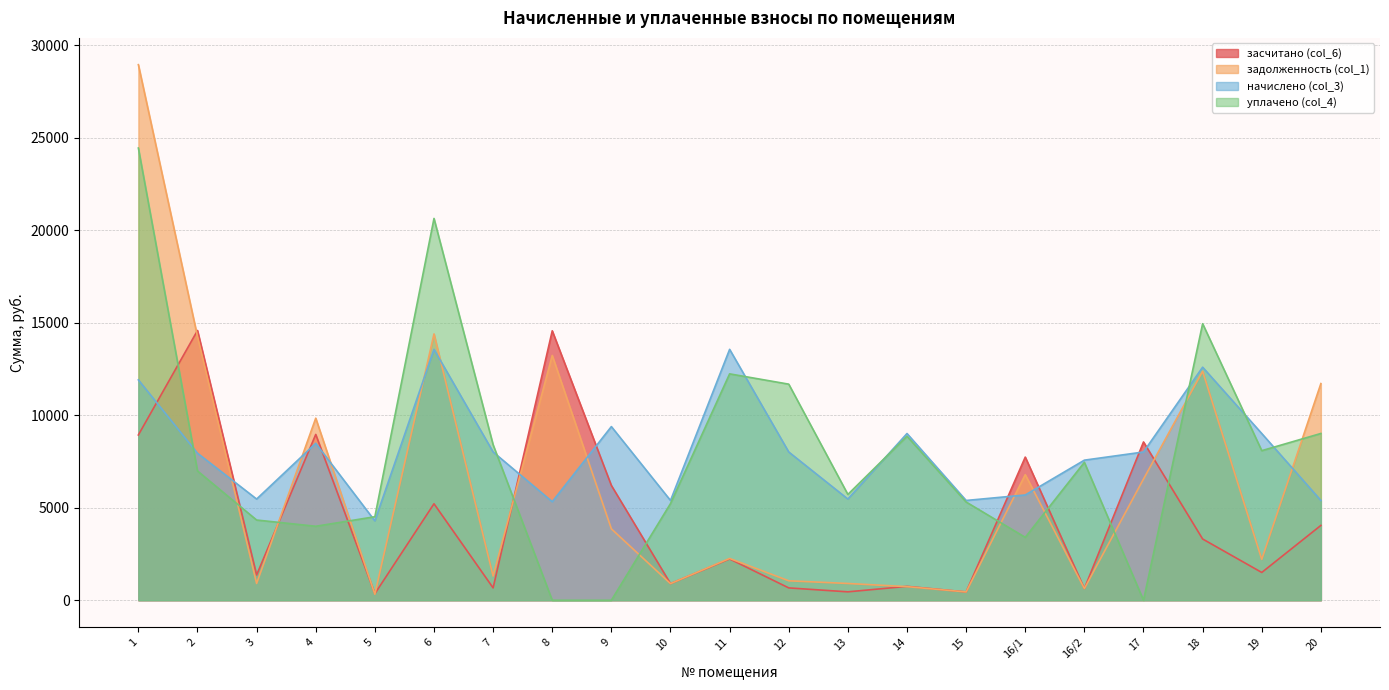

What is the label of the 4th point from the right?

17